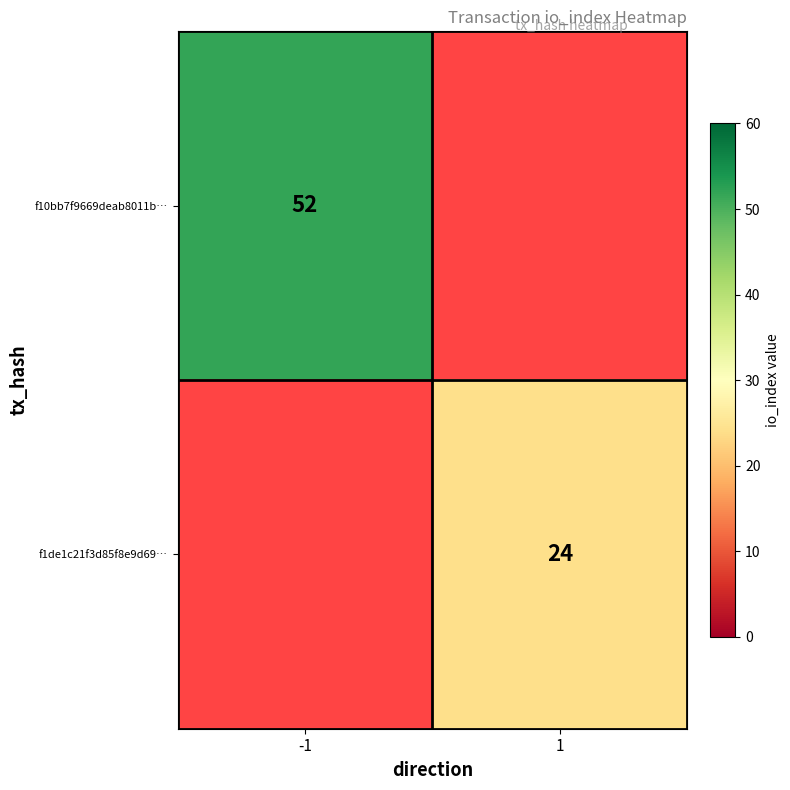

The value of f1de1c21f3d85f8e9d69… at 1 is 24. True or false?

True